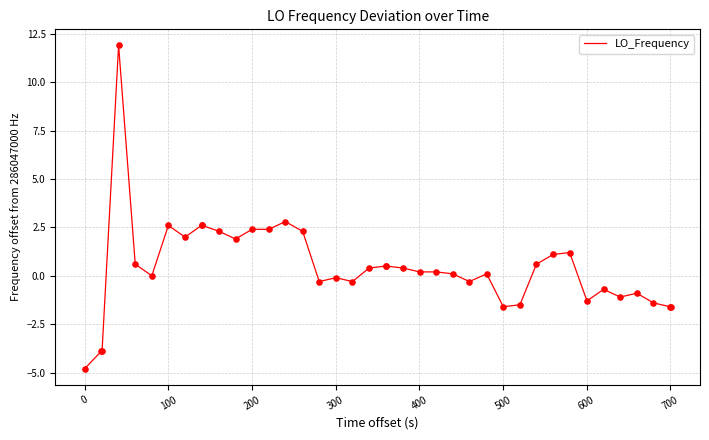

What is the maximum value shown in the chart?

11.9